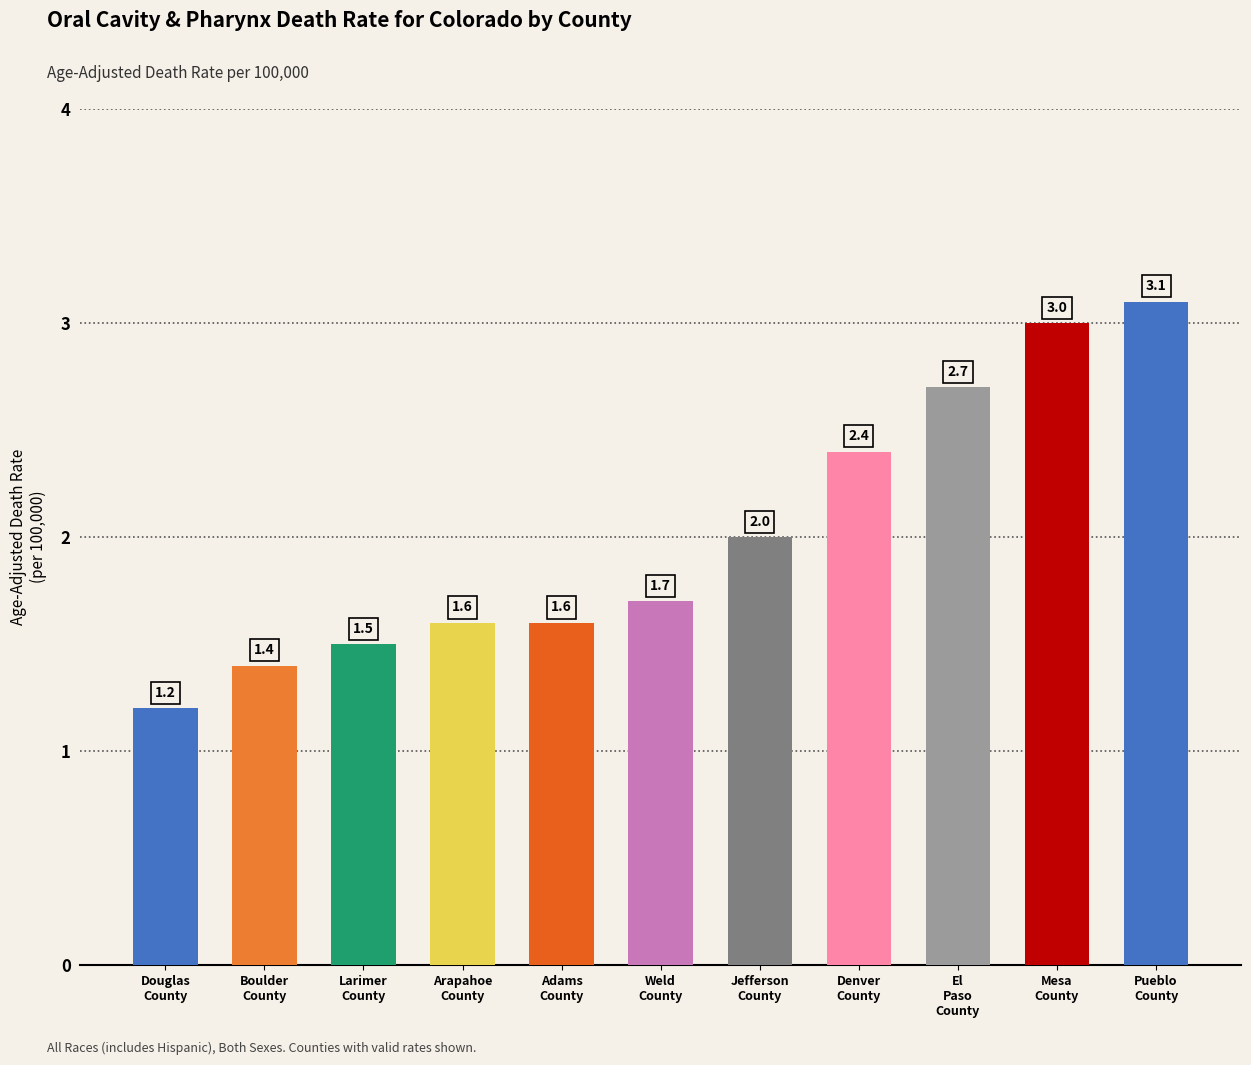

What position from the left is Jefferson
County?

7